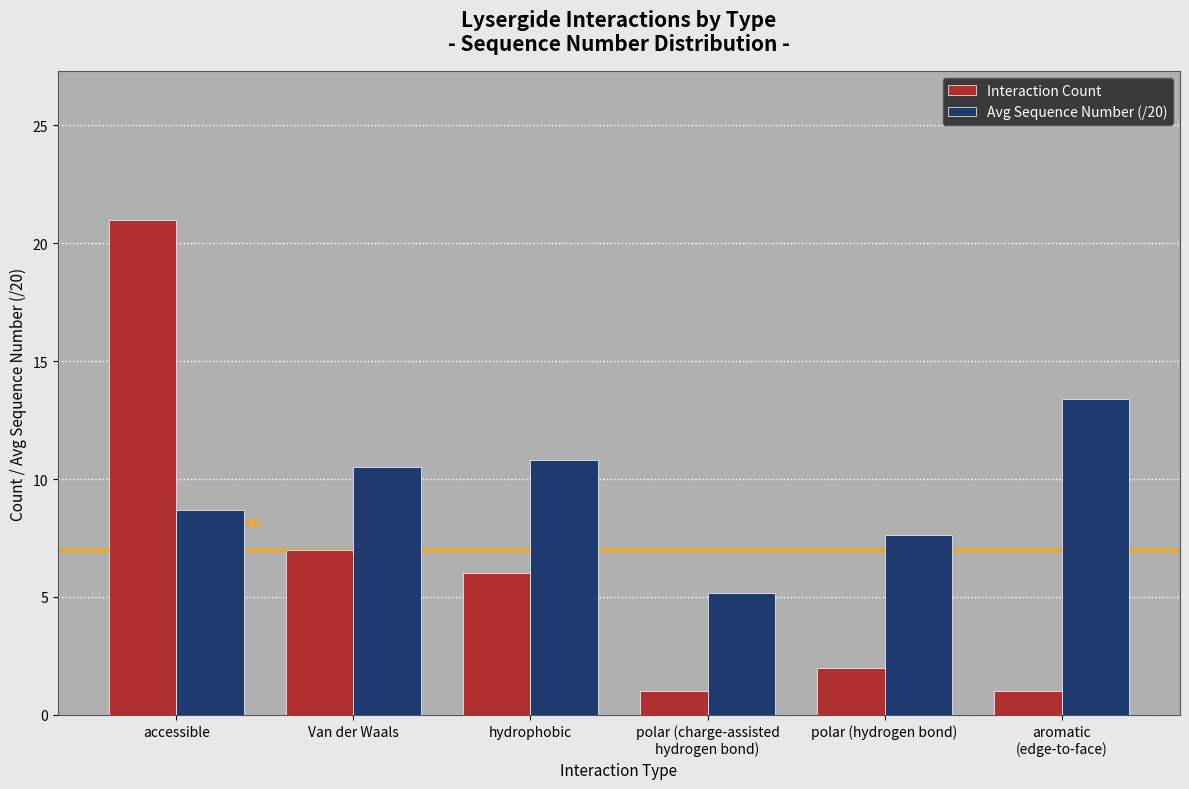

What is the value of the Avg Sequence Number (/20) bar at the 3rd from the left?

10.8